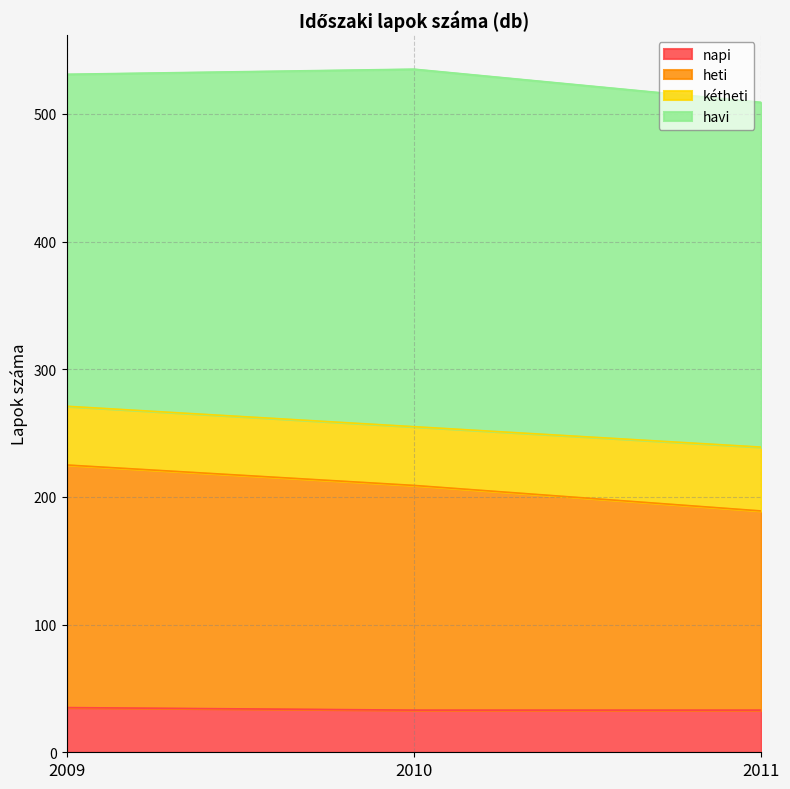

What is the lowest value of the napi series?

33